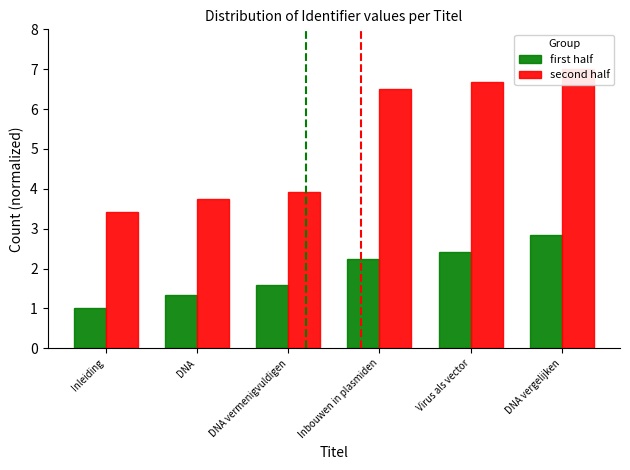

True or false: second half has a value of 3.9 at DNA vermenigvuldigen.

True